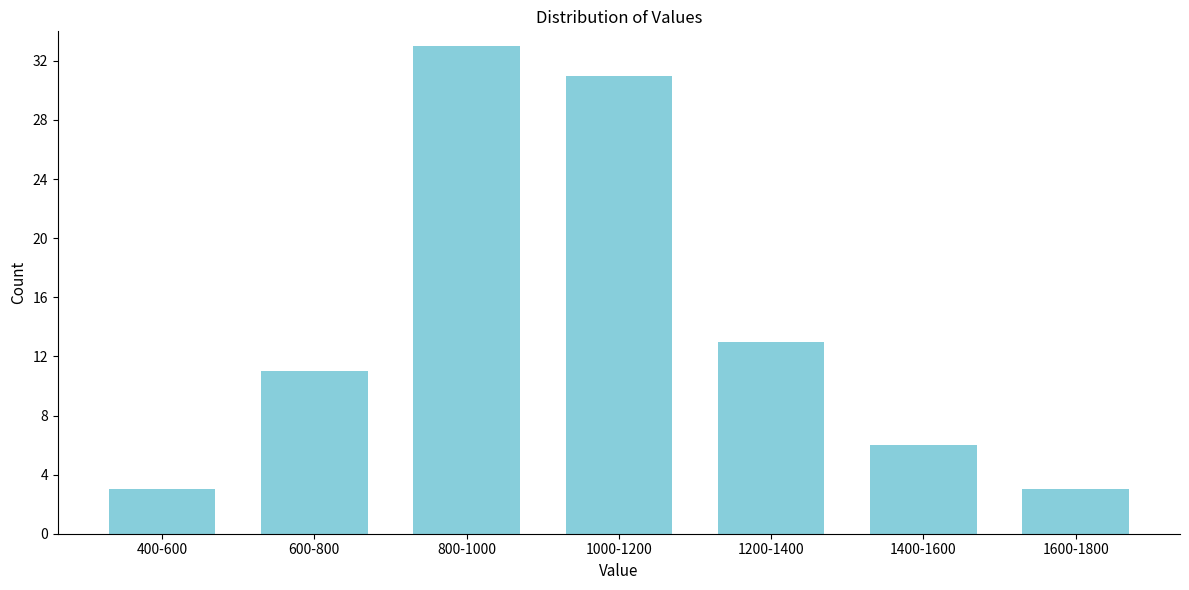

Reading left to right, transcribe all the data shown in this chart.

3	11	33	31	13	6	3